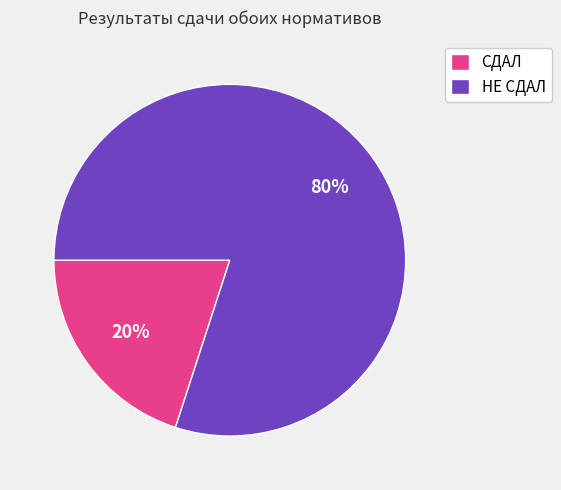

Between СДАЛ and НЕ СДАЛ, which is larger?

НЕ СДАЛ